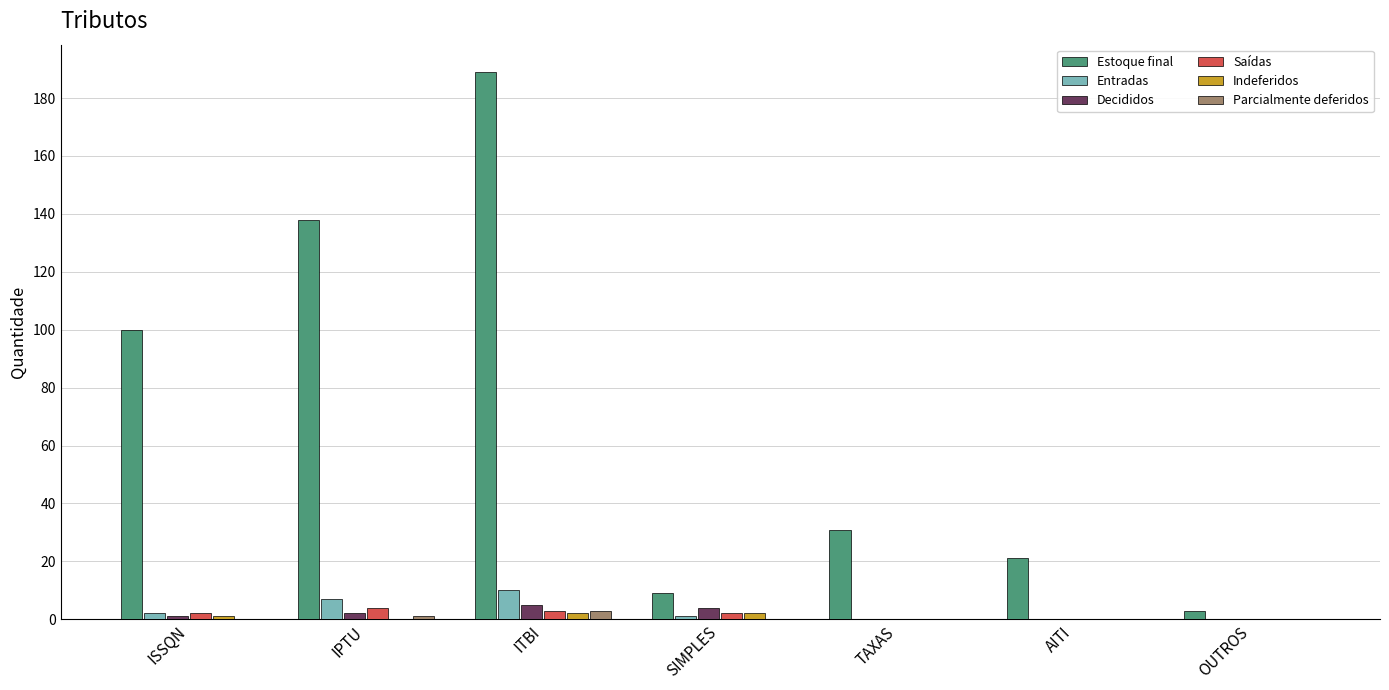

Reading right to left, list all the values displayed in this chart.

Estoque final: 3	21	31	9	189	138	100
Entradas: 0	0	0	1	10	7	2
Decididos: 0	0	0	4	5	2	1
Saídas: 0	0	0	2	3	4	2
Indeferidos: 0	0	0	2	2	0	1
Parcialmente deferidos: 0	0	0	0	3	1	0